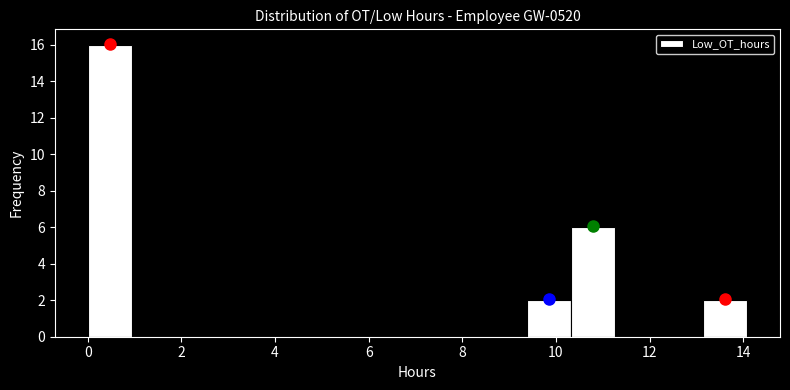

Over which range of the x-axis is the bar tallest?

0.0 to 1.0